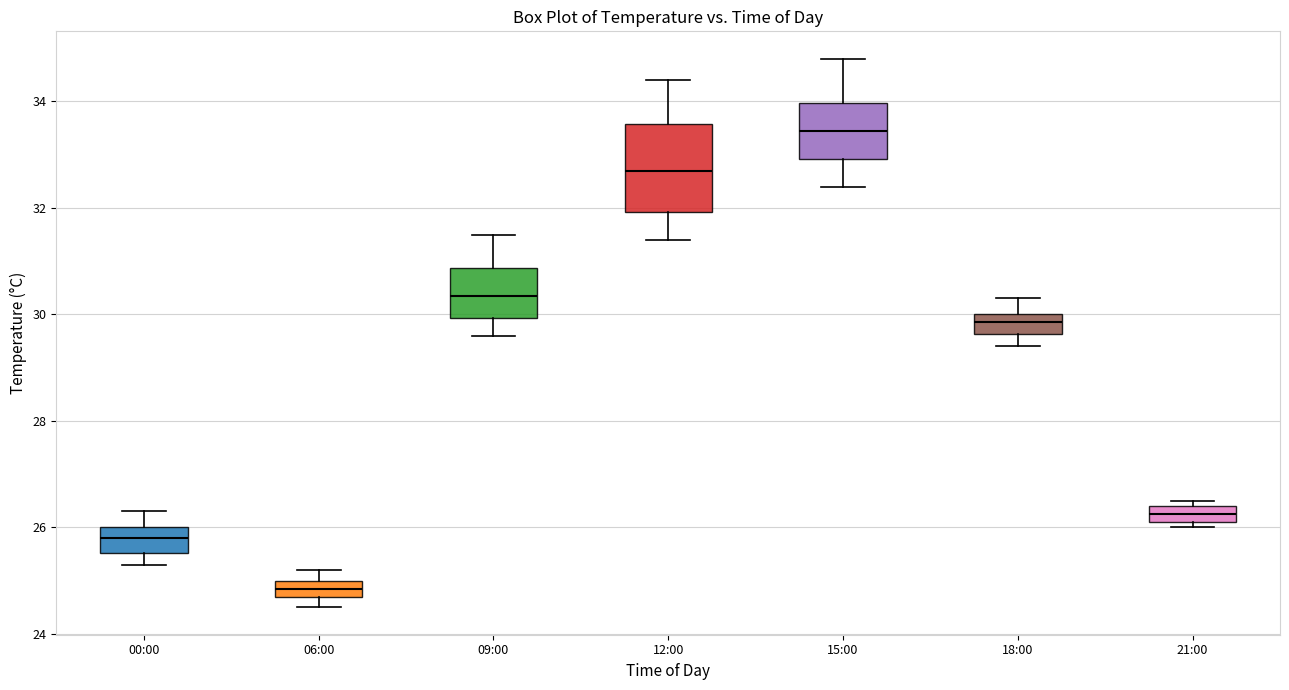

Comparing the boxes themselves (not the whiskers), which one is the tallest?

12:00